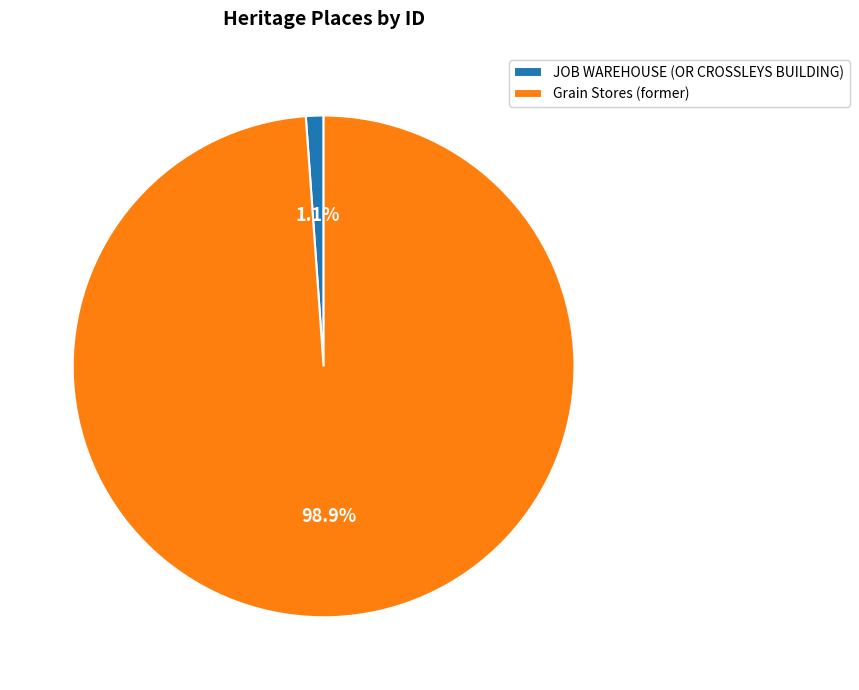

Do JOB WAREHOUSE (OR CROSSLEYS BUILDING) and Grain Stores (former) together represent more than half of the pie?

Yes